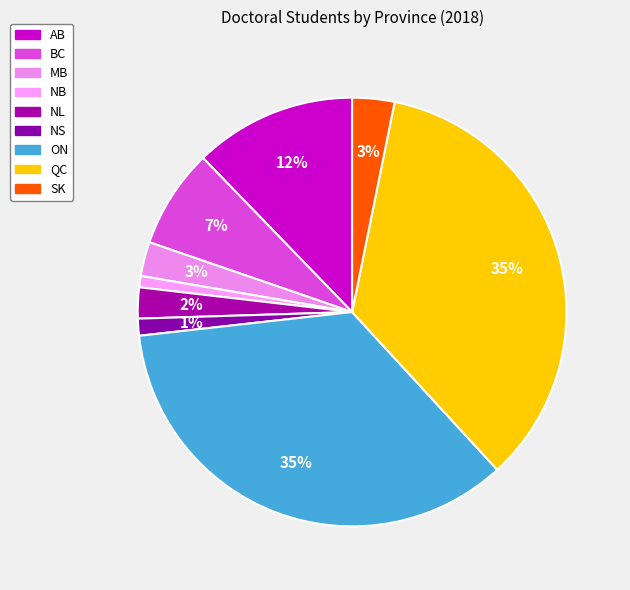

Which category has the biggest portion of the pie?

ON